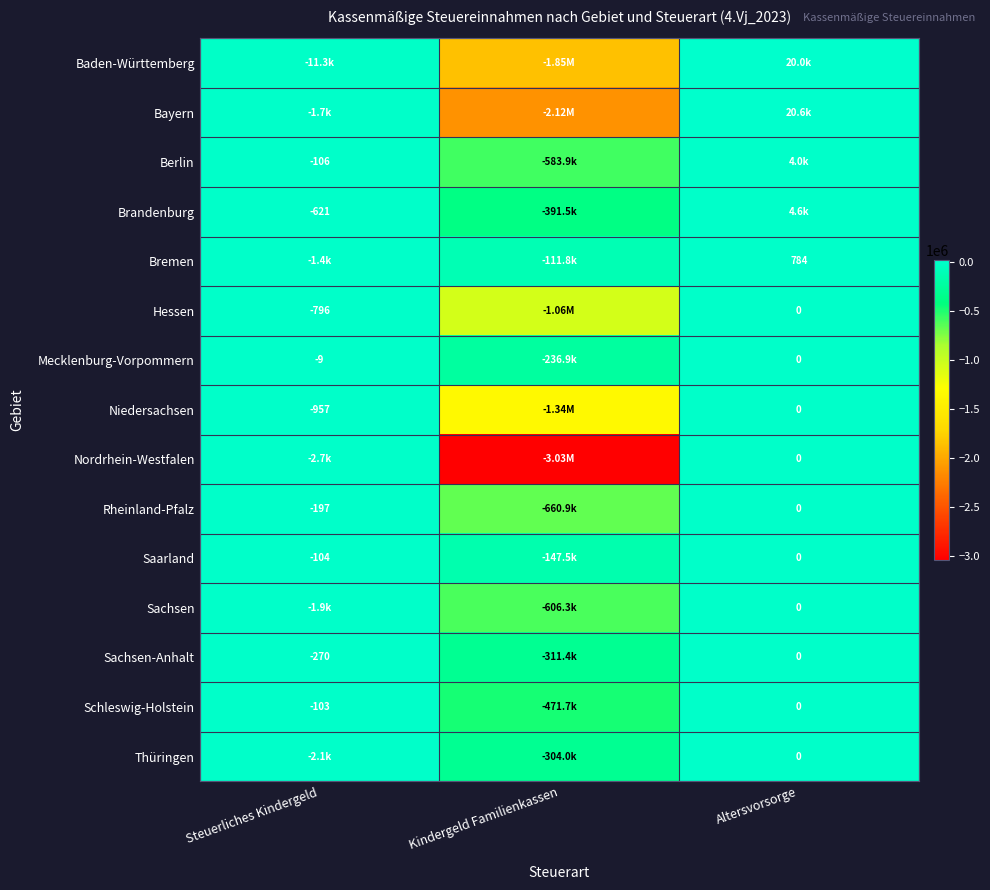

Which has a higher value, Altersvorsorge or Kindergeld Familienkassen?

Altersvorsorge